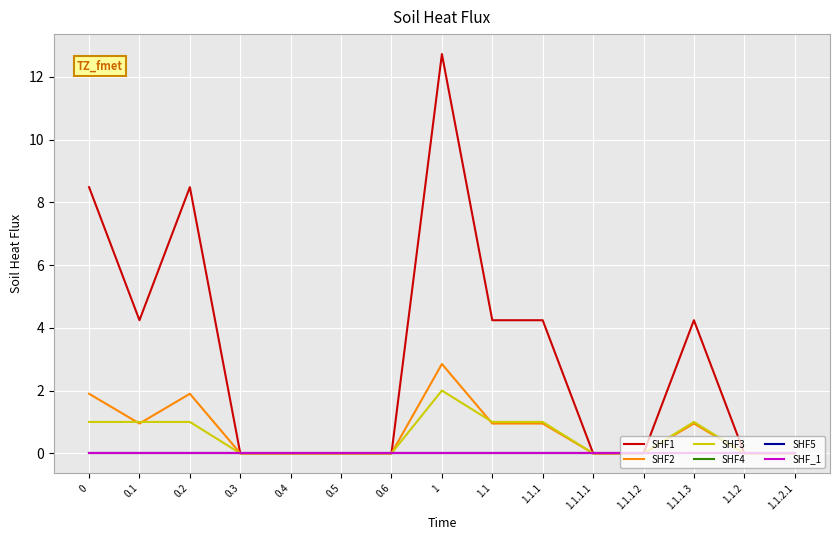

Where is the first local minimum for SHF1?

0.1